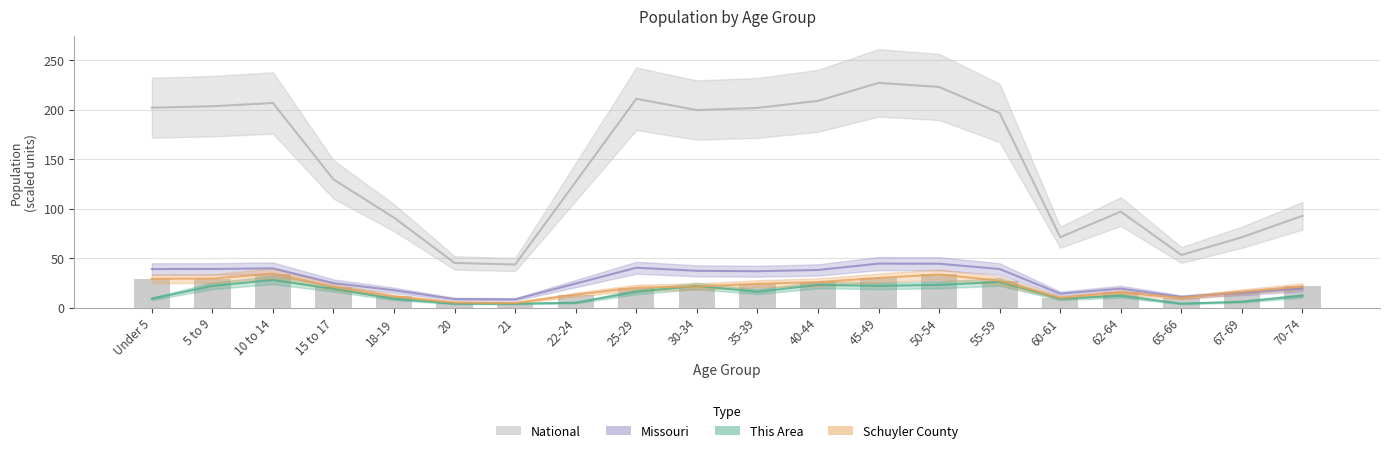

What is the label of the 8th bar from the left?

22-24